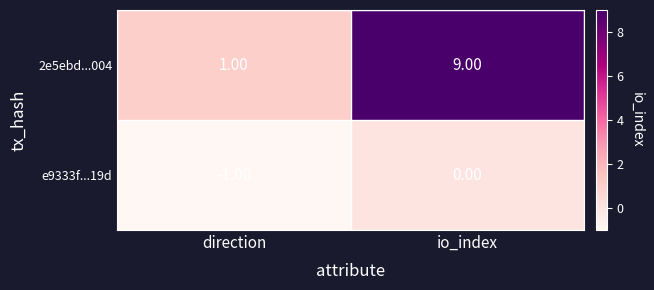

What is the sum of the 2e5ebd...004 values at io_index and direction?

10